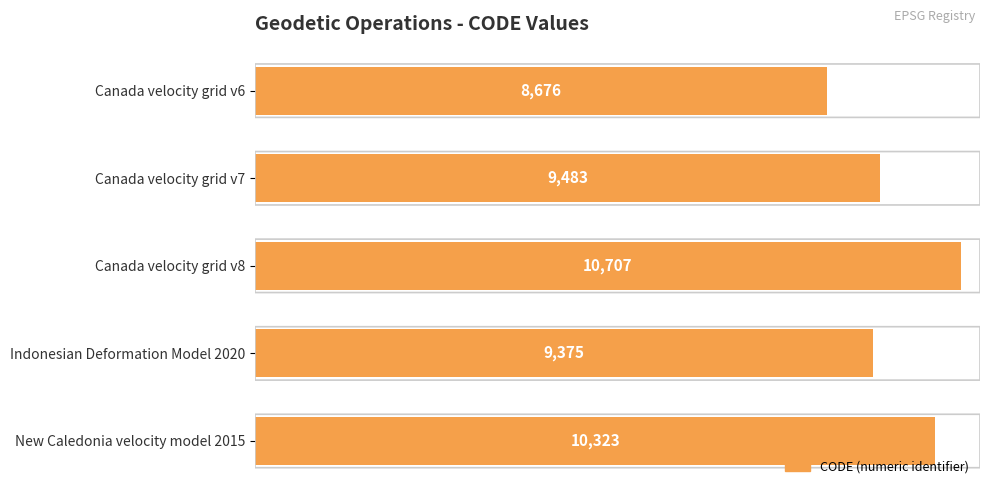

How many data points are less than 9483?

2